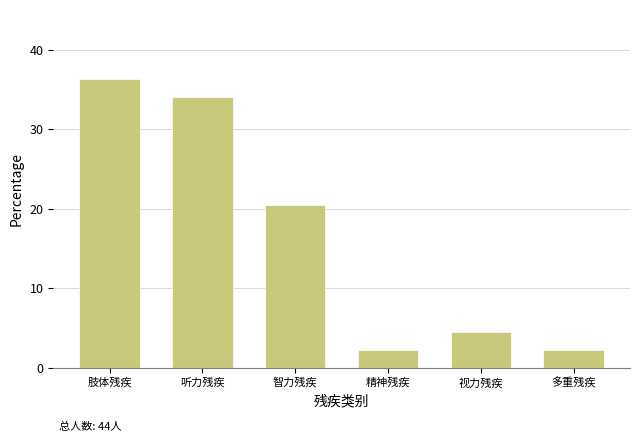

Reading right to left, extract all data points from this chart.

2.3	4.5	2.3	20.5	34.1	36.4